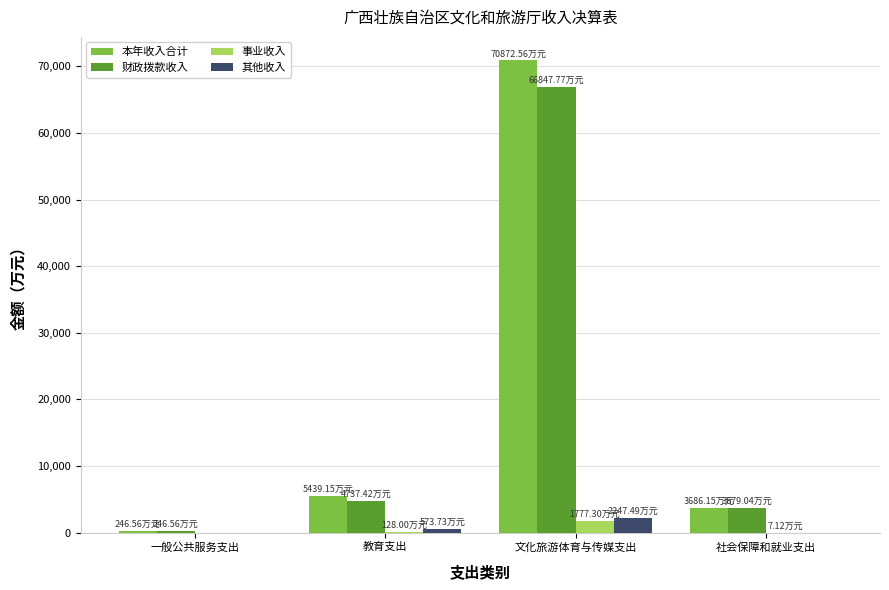

Are the bars horizontal?

No